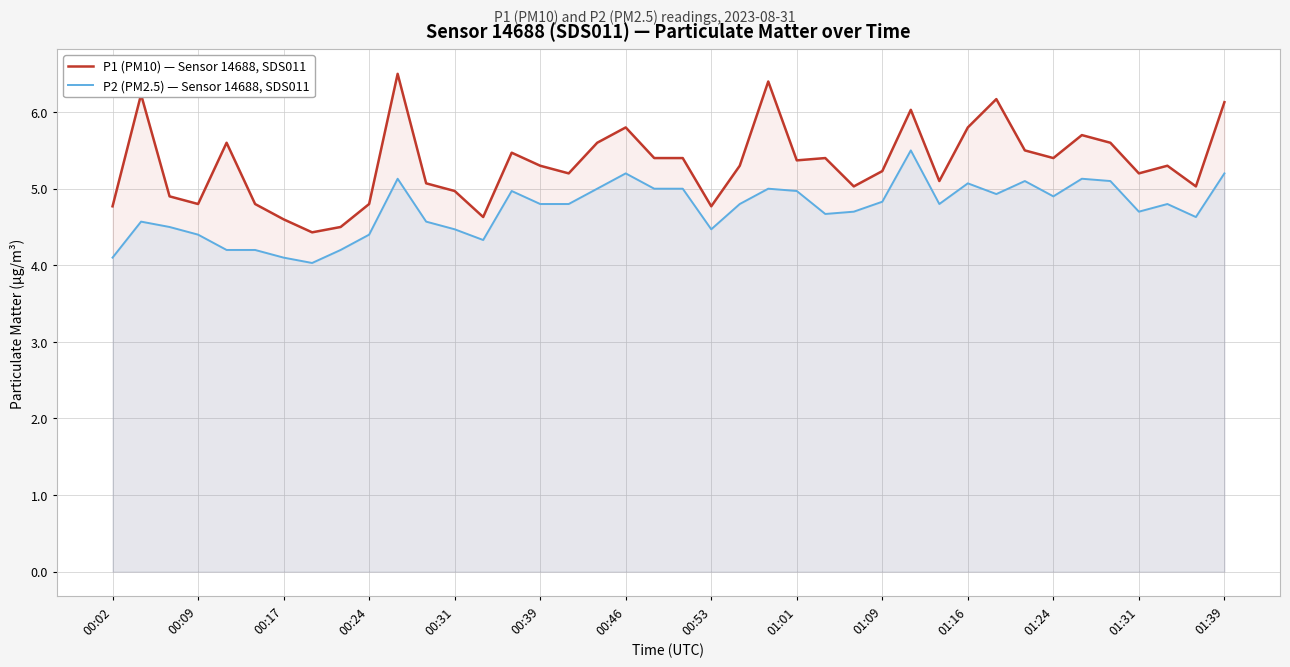

Reading right to left, extract all data points from this chart.

P1 (PM10) — Sensor 14688, SDS011: 6.1	5.0	5.3	5.2	5.6	5.7	5.4	5.5	6.2	5.8	5.1	6.0	5.2	5.0	5.4	5.4	6.4	5.3	4.8	5.4	5.4	5.8	5.6	5.2	5.3	5.5	4.6	5.0	5.1	6.5	4.8	4.5	4.4	4.6	4.8	5.6	4.8	4.9	6.2	4.8
P2 (PM2.5) — Sensor 14688, SDS011: 5.2	4.6	4.8	4.7	5.1	5.1	4.9	5.1	4.9	5.1	4.8	5.5	4.8	4.7	4.7	5.0	5.0	4.8	4.5	5.0	5.0	5.2	5.0	4.8	4.8	5.0	4.3	4.5	4.6	5.1	4.4	4.2	4.0	4.1	4.2	4.2	4.4	4.5	4.6	4.1